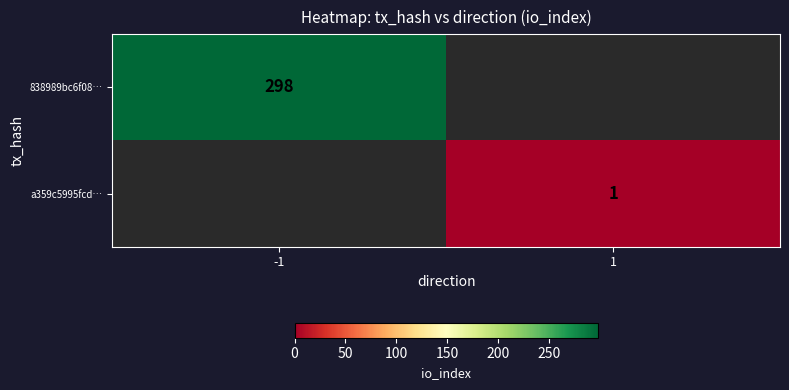

The value of 838989bc6f08… at -1 is 474. True or false?

False